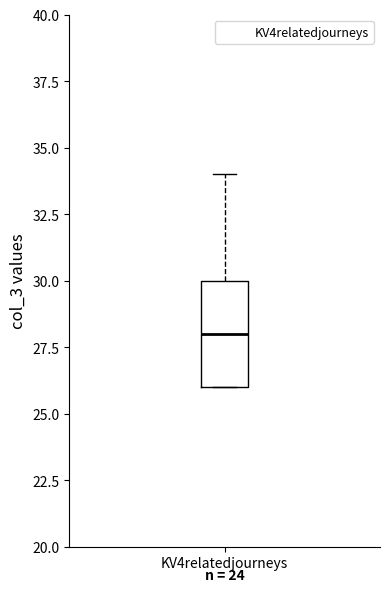

Where does the median line of the box for KV4relatedjourneys sit on the y-axis? The values are not printed on the chart, so give them approximately, as read against the axis.

28